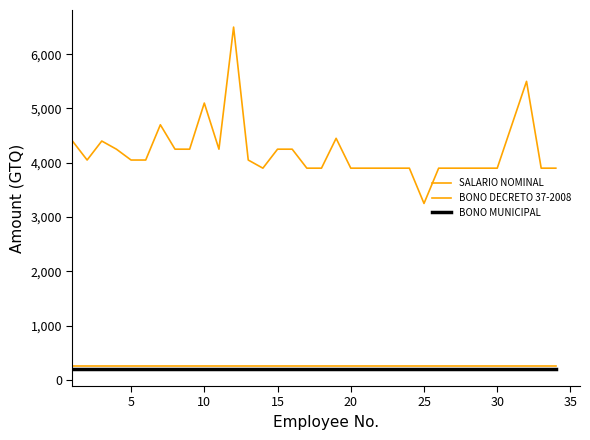

Rank the series by their maximum value, from highest to lowest.

SALARIO NOMINAL, BONO DECRETO 37-2008, BONO MUNICIPAL